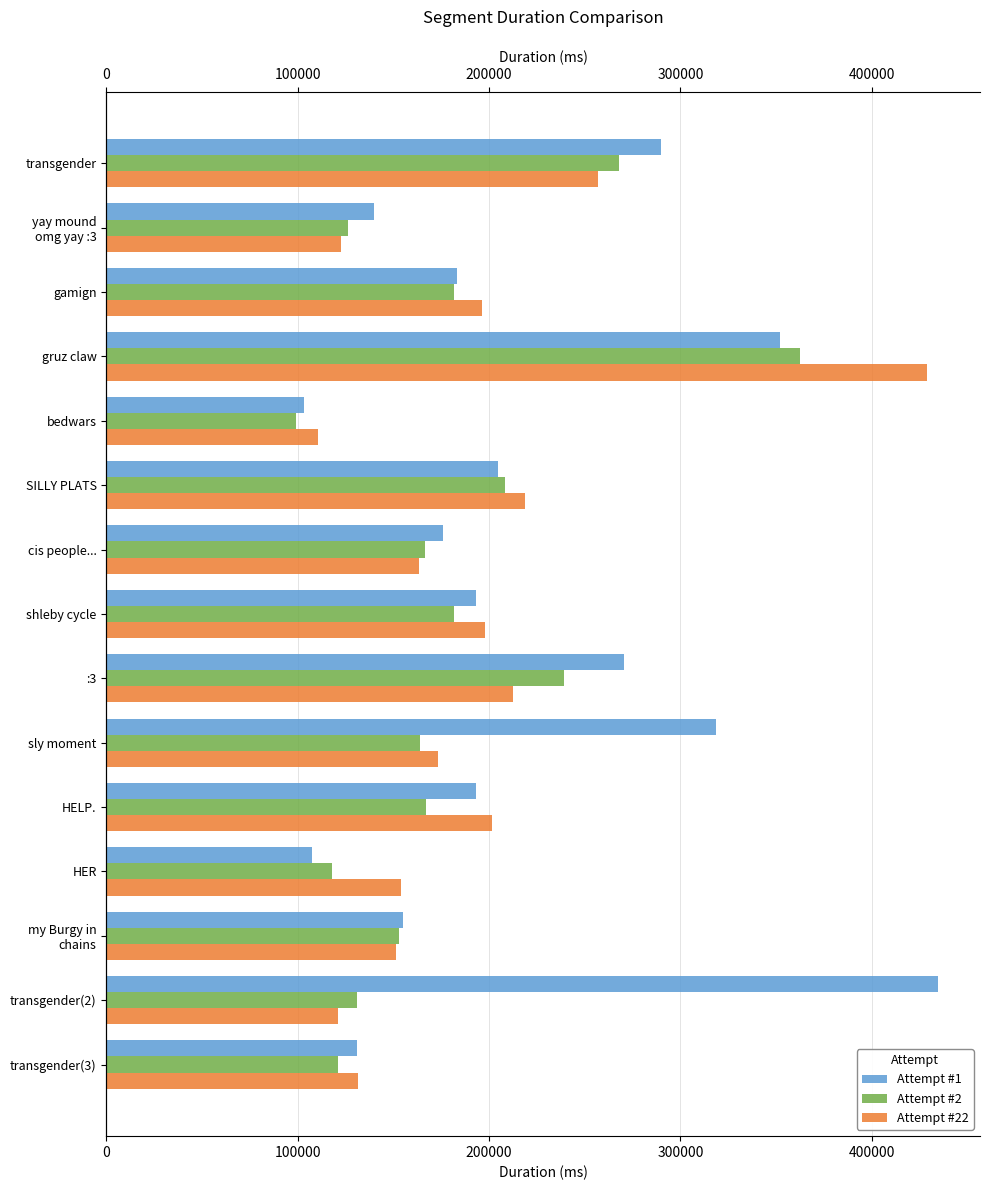

Are the bars grouped side by side (vs. stacked)?

Yes